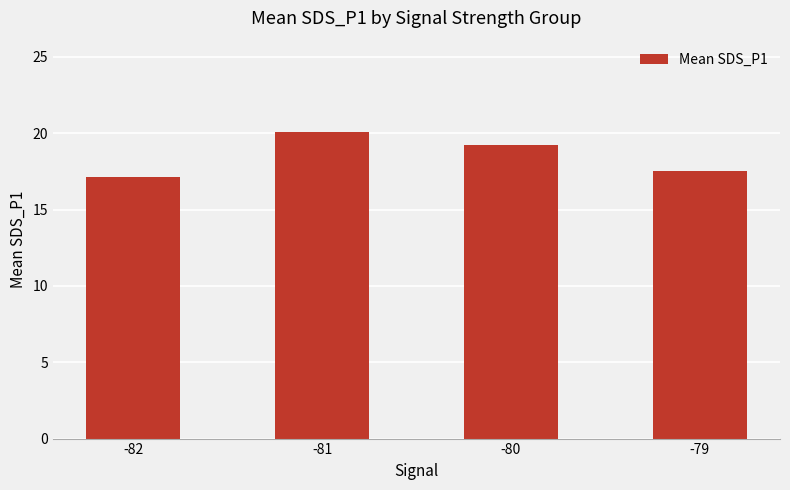

Which has a higher value, -81 or -82?

-81